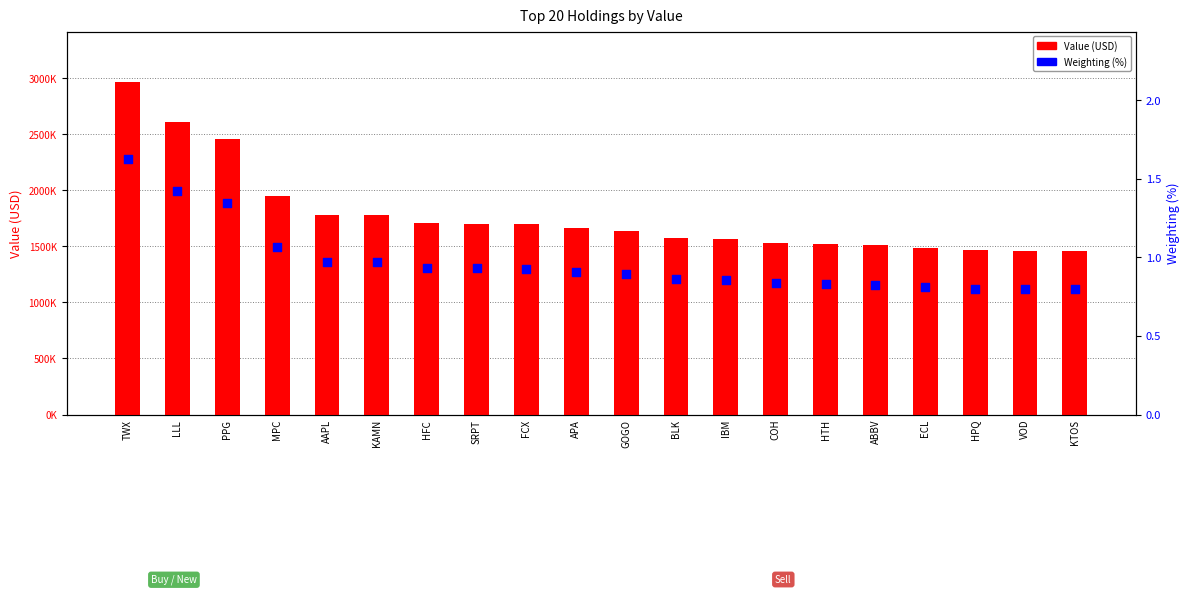

Is the value of Value (USD) at GOGO greater than the value of Weighting (%) at ECL?

Yes